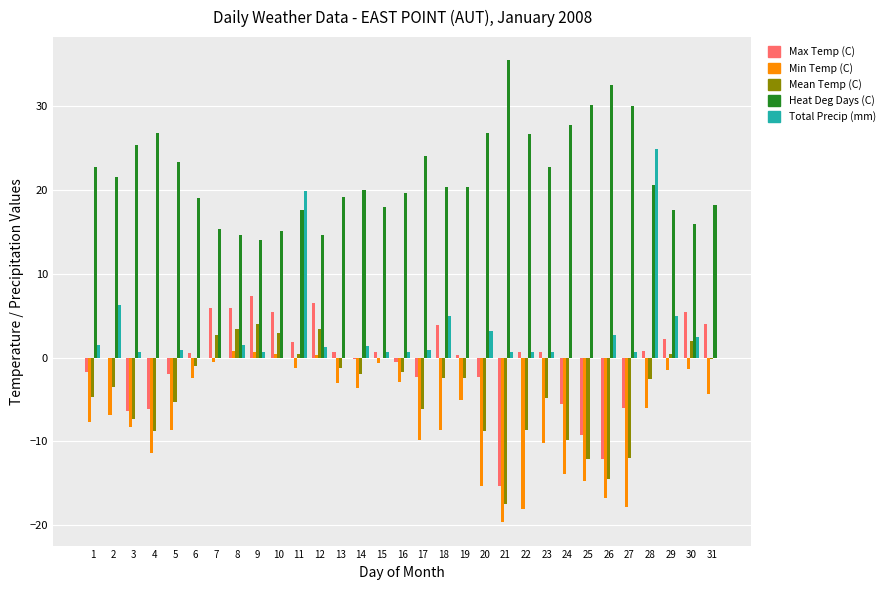

True or false: Heat Deg Days (C) has a value of 17.6 at 29.

True